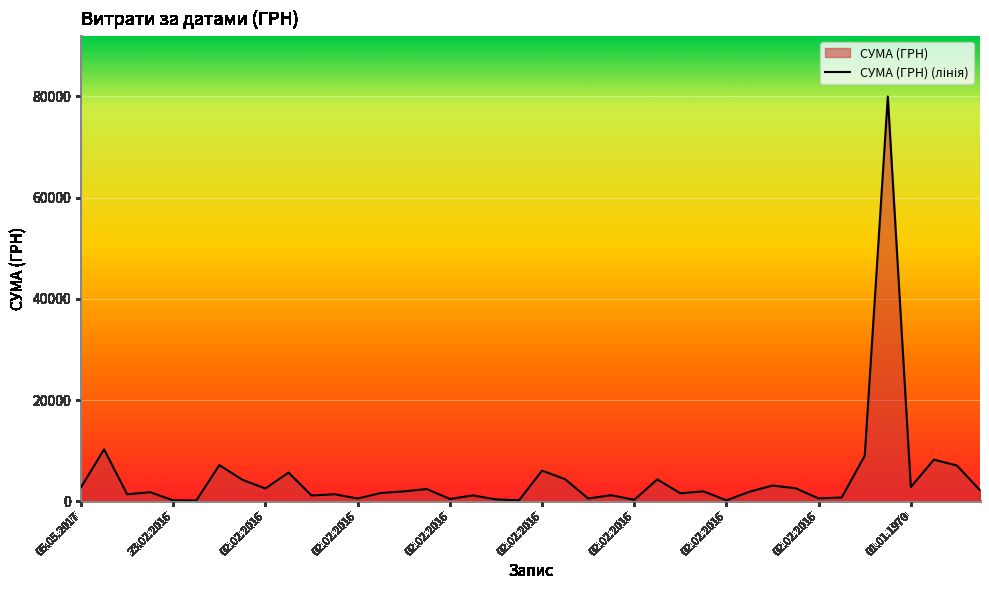

Between 27 and 34, which is larger?

34